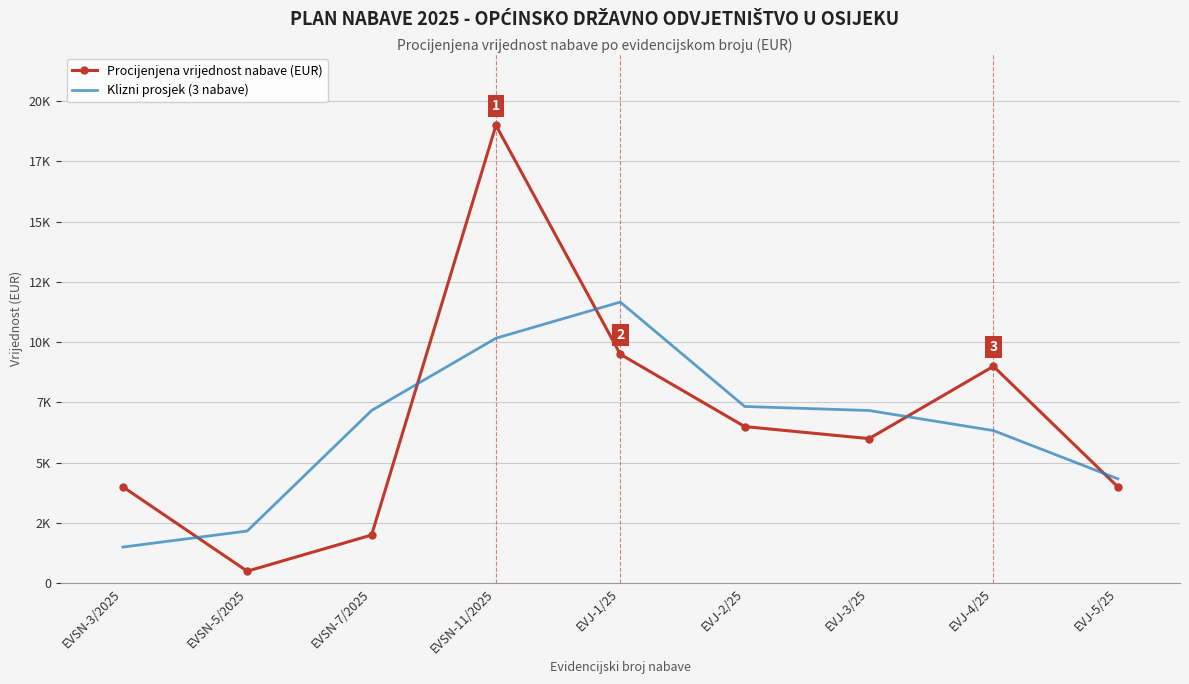

True or false: Procijenjena vrijednost nabave (EUR) has a value of 8892.7 at EVJ-3/25.

False